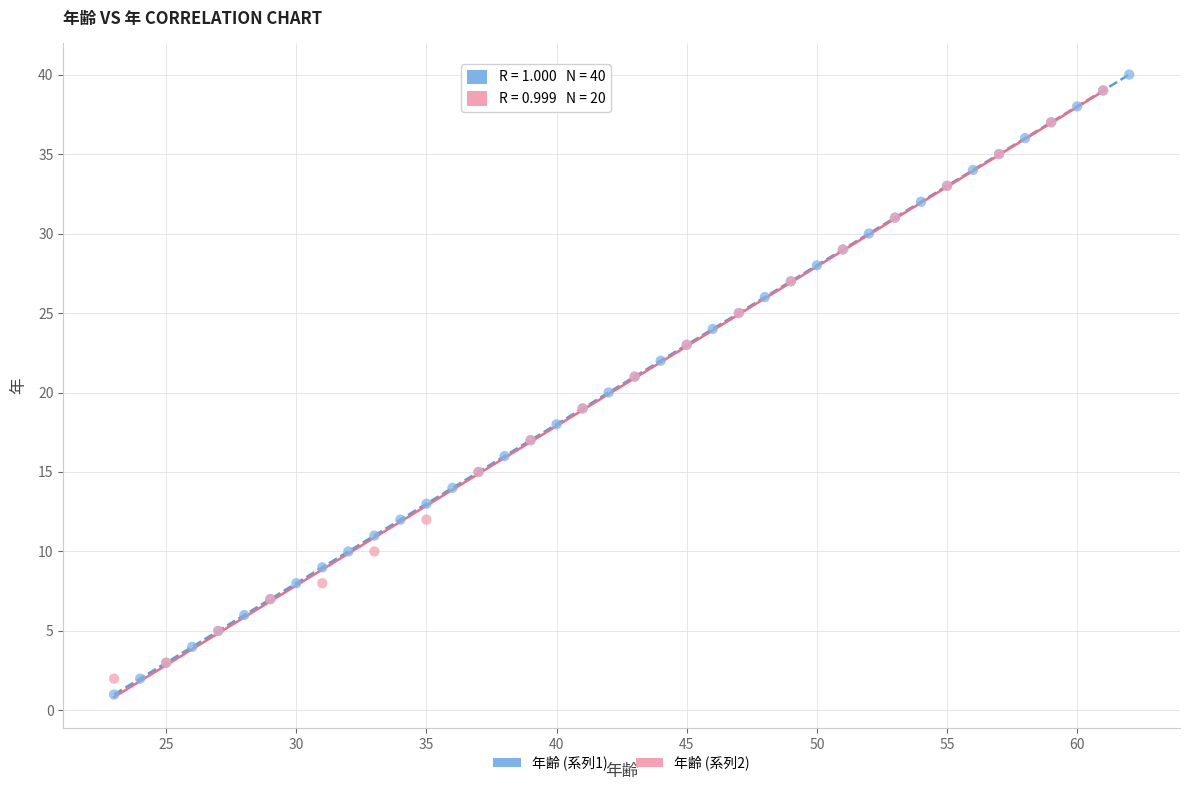

What are all the series names shown in the legend?

年齢 (系列1), 年齢 (系列2)